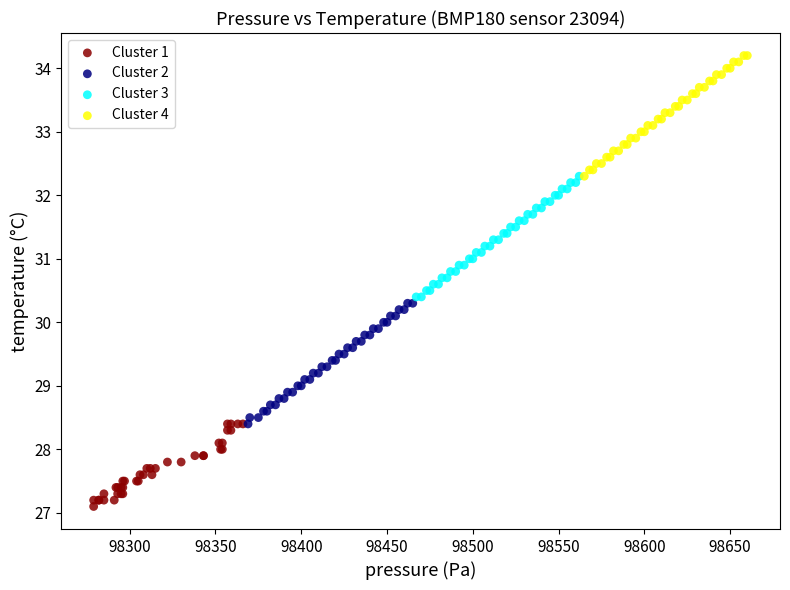

Which series reaches the maximum Y coordinate?

Cluster 4